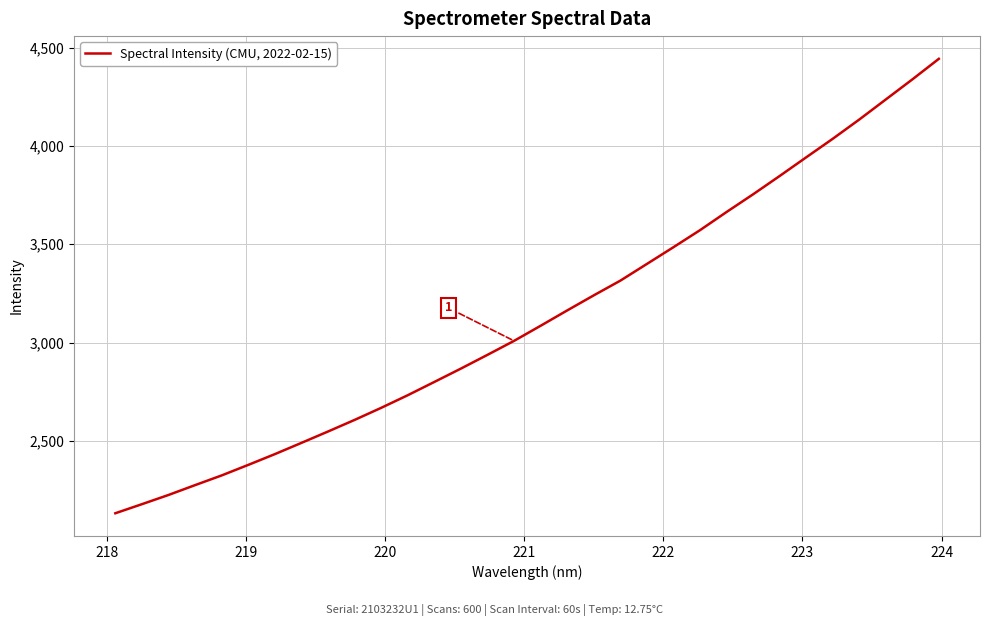

What is the maximum value shown in the chart?

4442.7